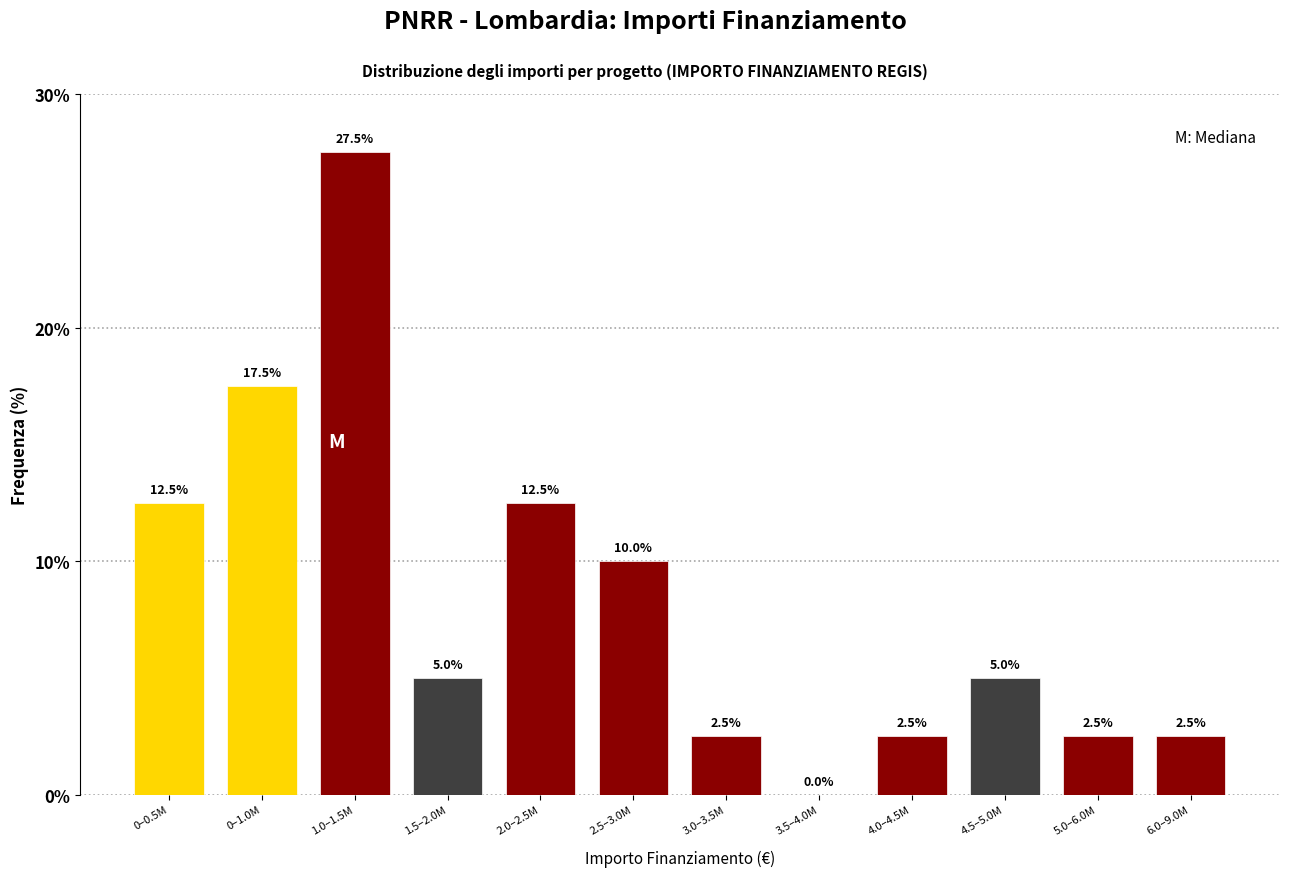

Reading left to right, what are all the values shown in this chart?

0–0.5M=12.5	0–1.0M=17.5	1.0–1.5M=27.5	1.5–2.0M=5.0	2.0–2.5M=12.5	2.5–3.0M=10.0	3.0–3.5M=2.5	3.5–4.0M=0.0	4.0–4.5M=2.5	4.5–5.0M=5.0	5.0–6.0M=2.5	6.0–9.0M=2.5